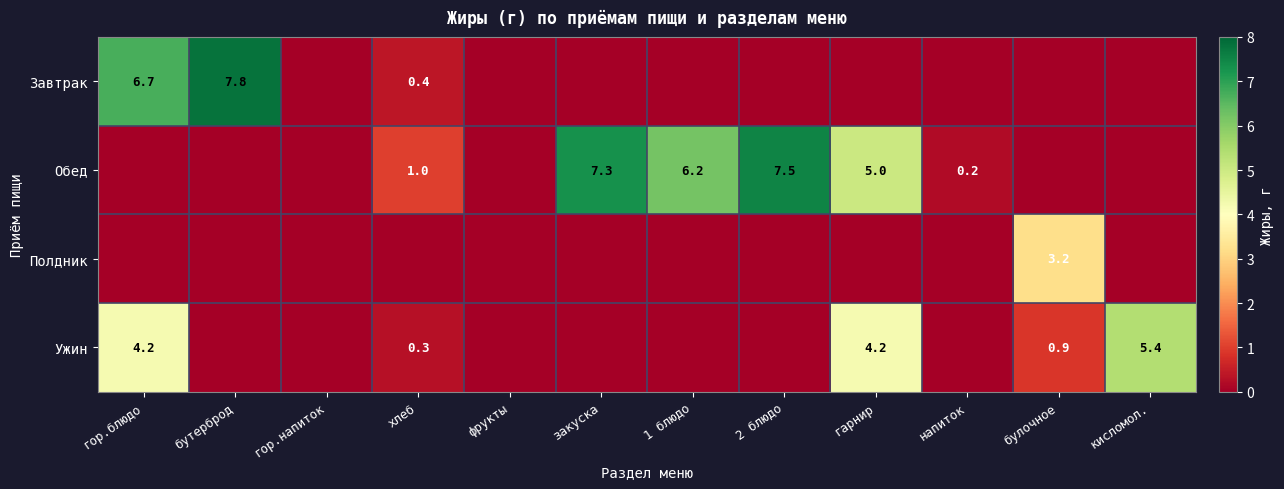

The Ужин series shows 0.9 at булочное. True or false?

True